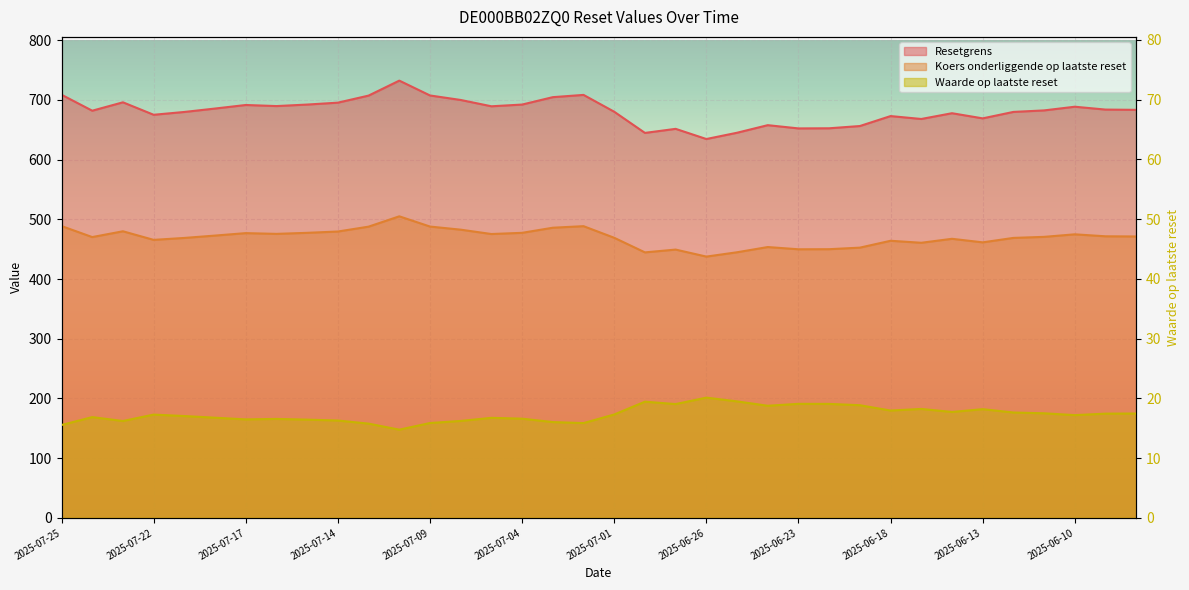

Count the number of data series in this chart.

3